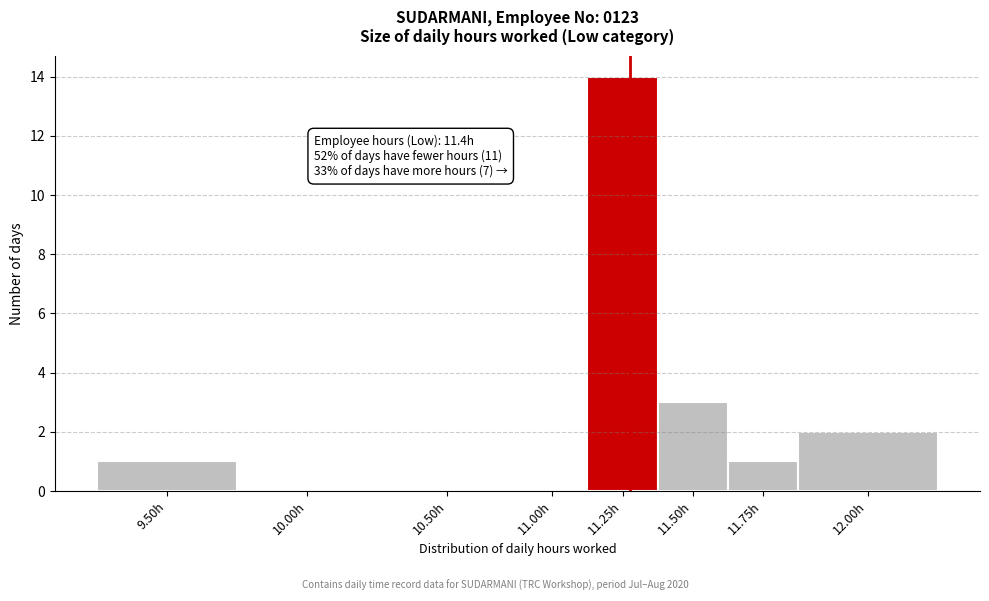

Reading right to left, list all the values displayed in this chart.

12.00h=2	11.75h=1	11.50h=3	11.25h=14	11.00h=0	10.50h=0	10.00h=0	9.50h=1